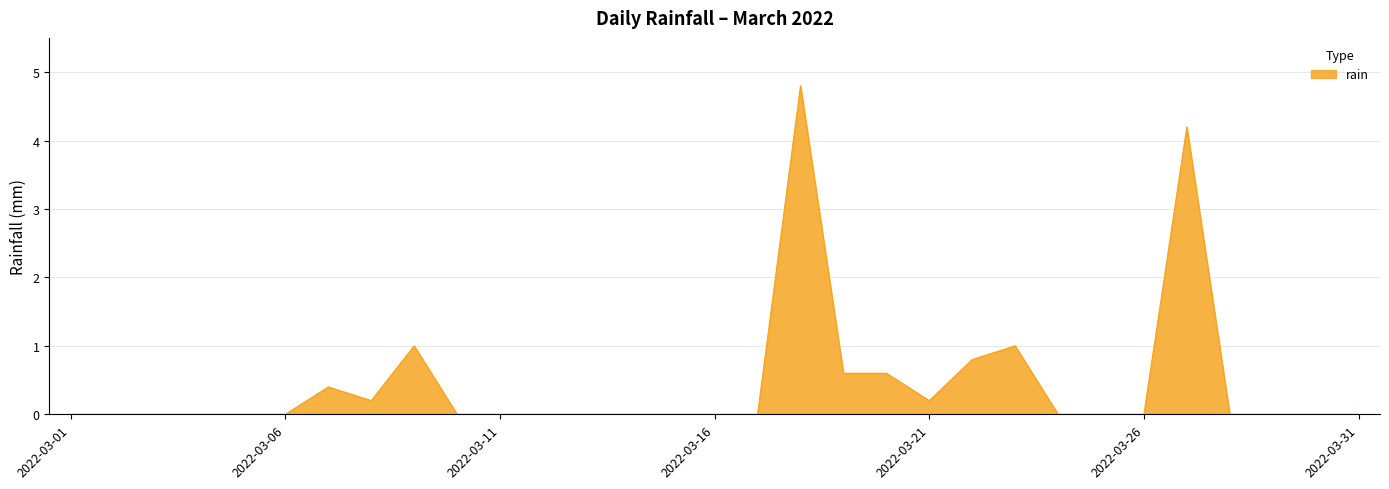

What is the maximum value shown in the chart?

4.8